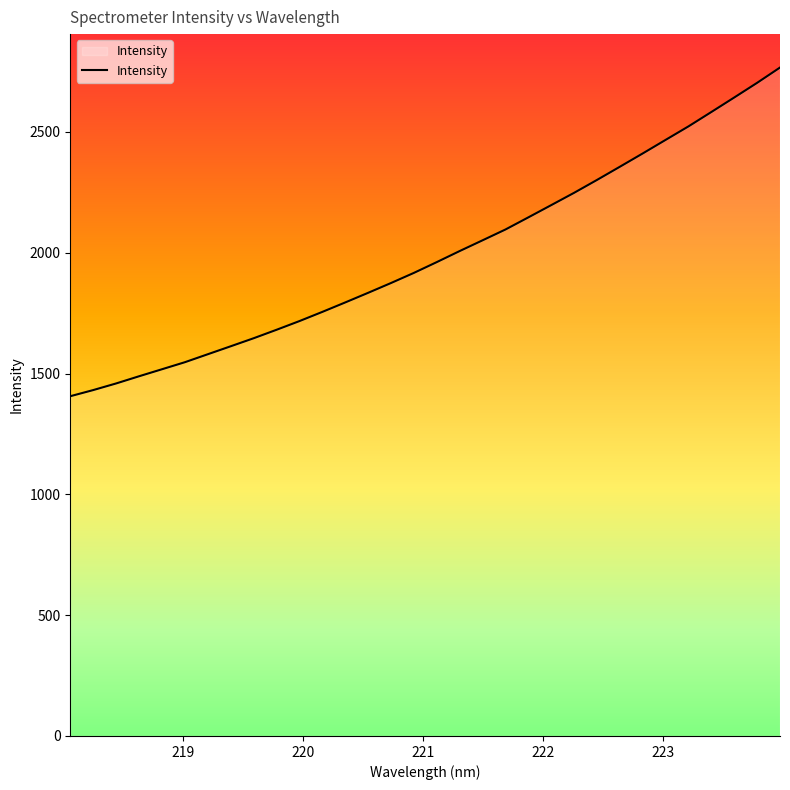

What is the maximum value shown in the chart?

2766.4